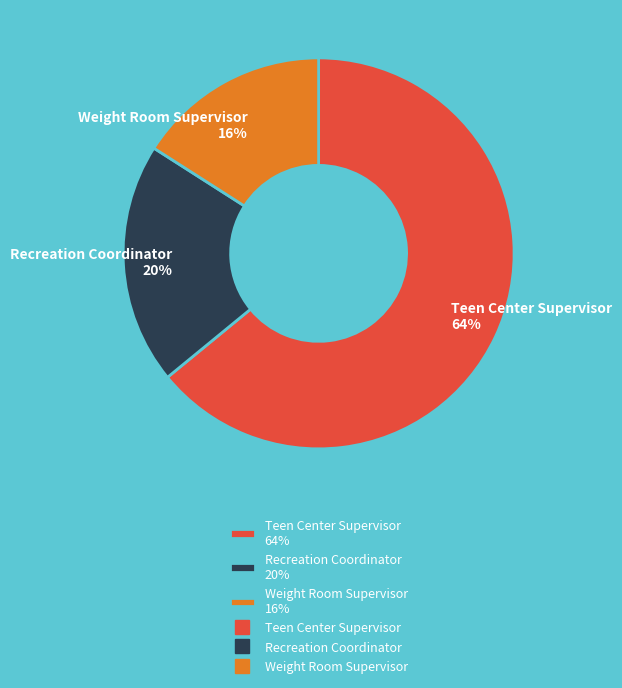

To the nearest percent, what percentage of the pie is Recreation Coordinator?

20%